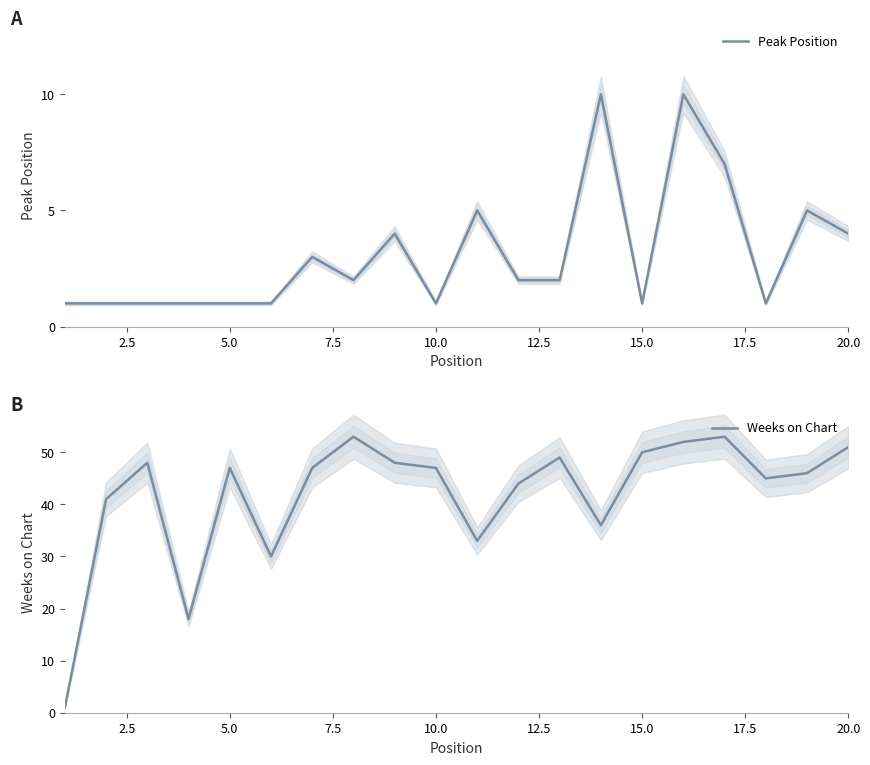

What is the greatest value displayed?

53